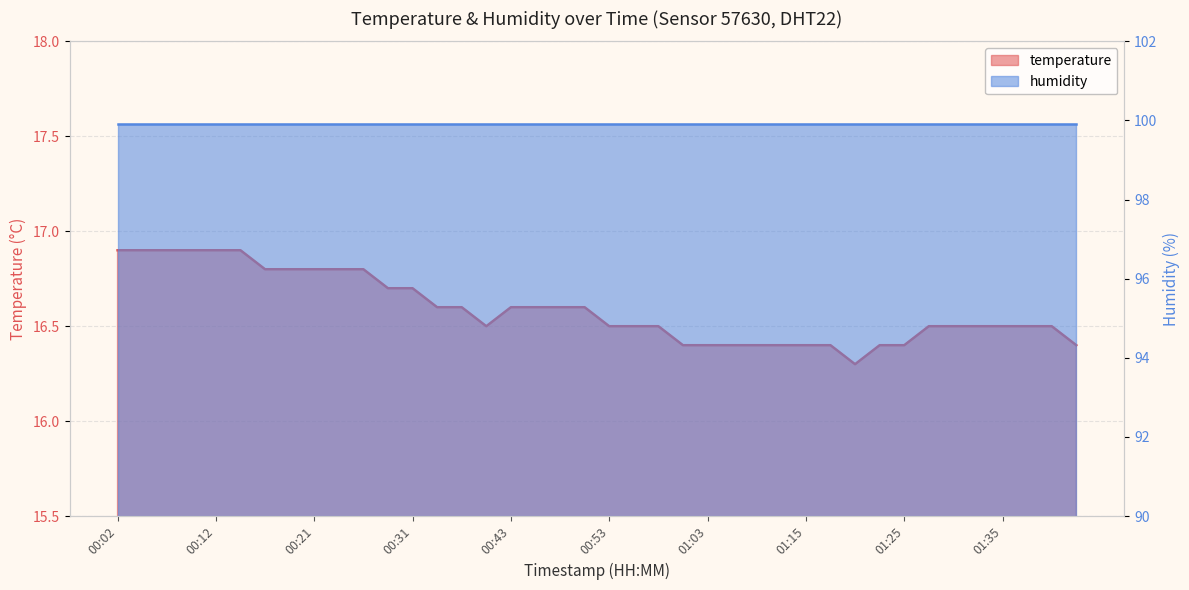

True or false: the data has more than 2 interior local peaks.

False